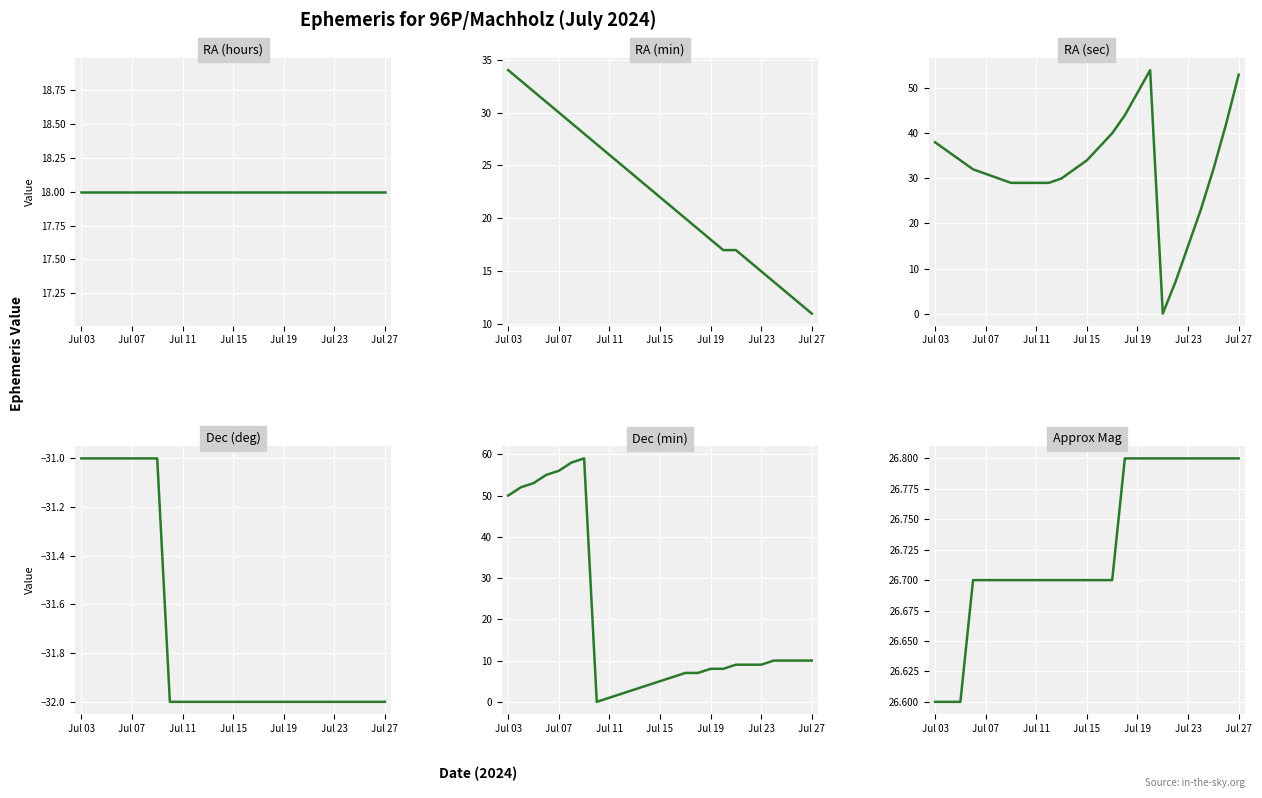

Rank the series by their maximum value, from lowest to highest.

Dec (deg), RA (hours), Approx Mag, RA (min), RA (sec), Dec (min)